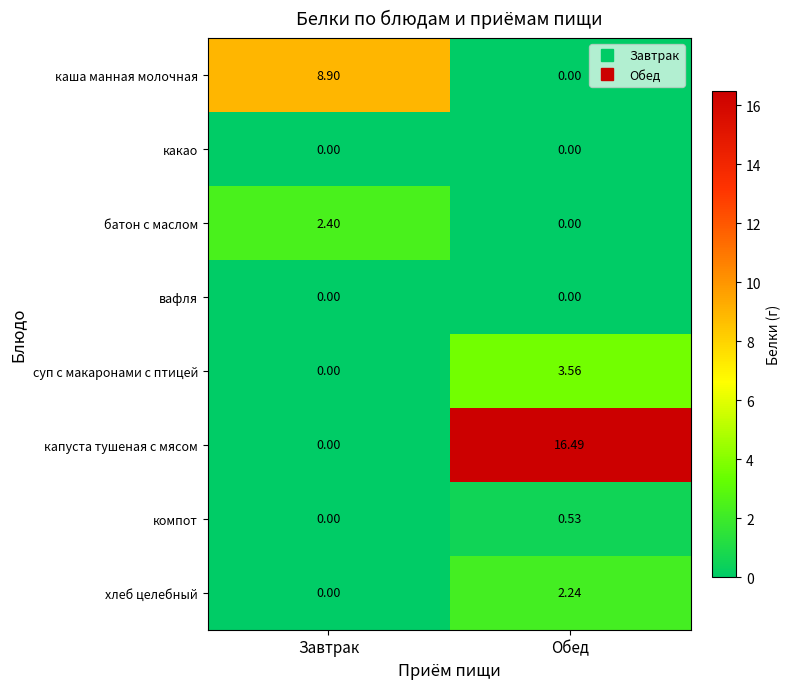

Which series changed the most between Завтрак and Обед?

капуста тушеная с мясом